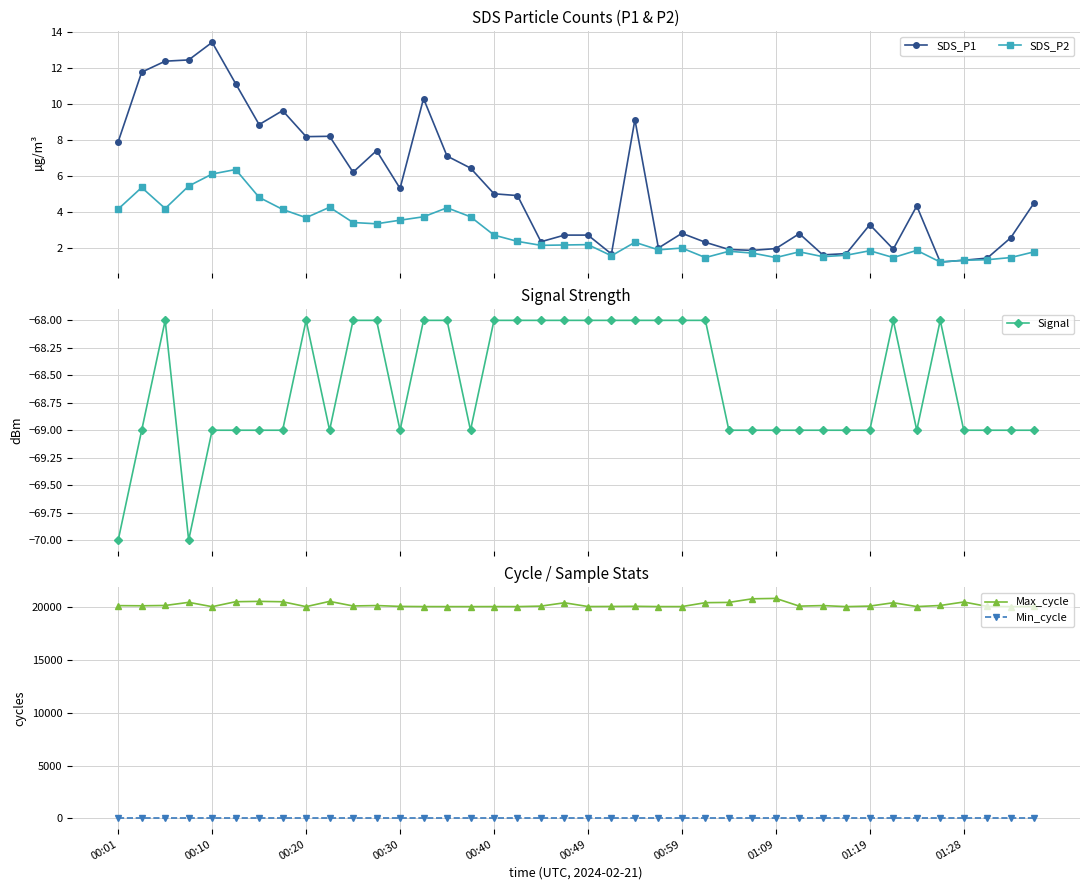

What is the lowest value of the SDS_P1 series?

1.2